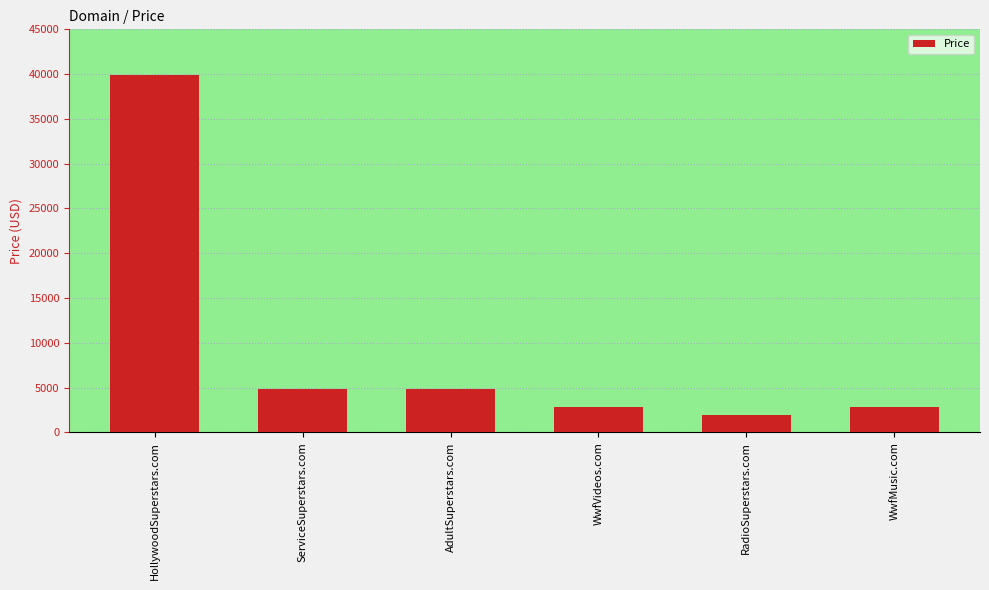

What is the smallest value displayed?

1888